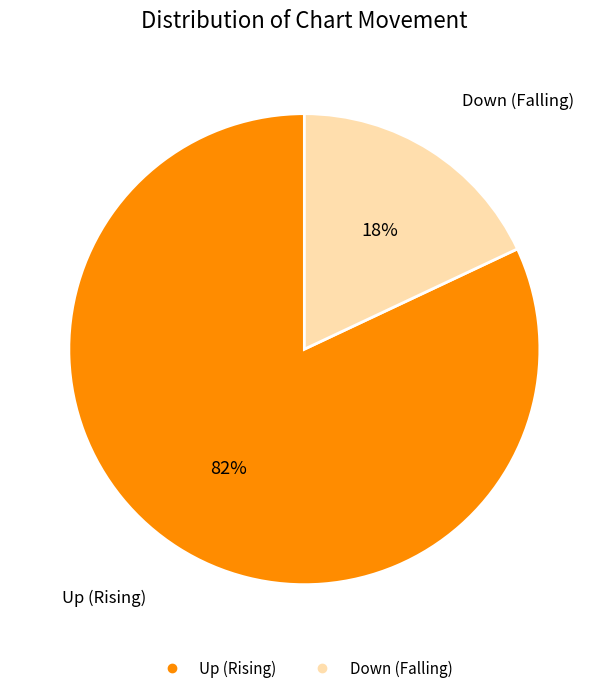

To the nearest percent, what is the average slice percentage?

50%